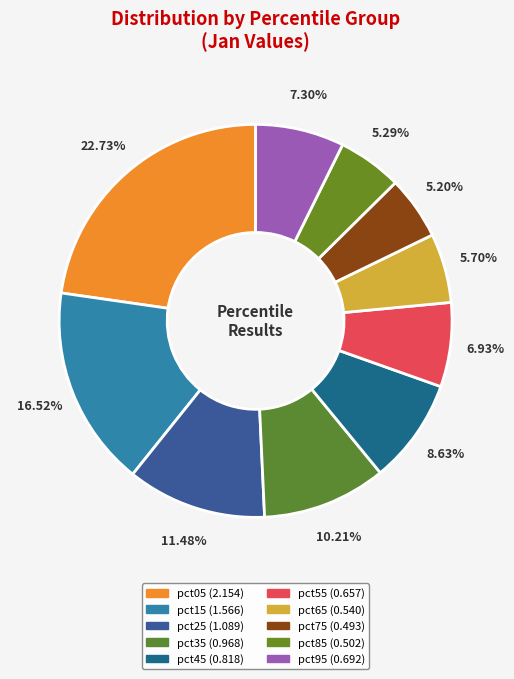

To the nearest percent, what percentage of the pie is pct35?

10%